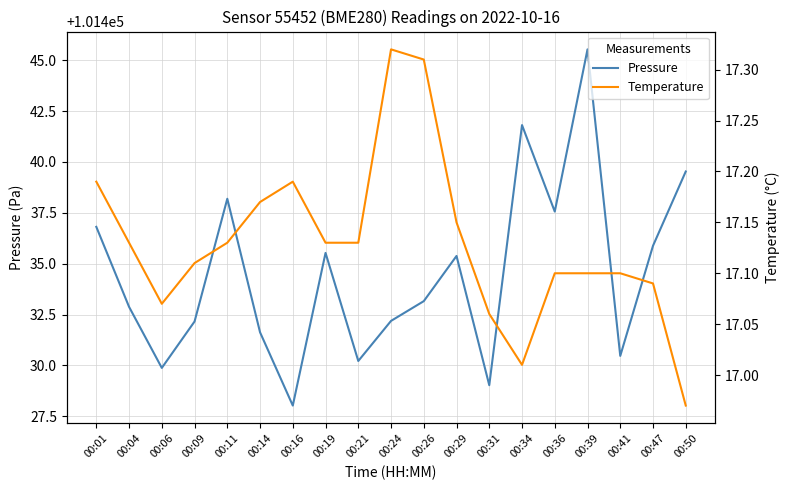

Reading right to left, what are all the values shown in this chart?

Pressure: 101439.5	101435.9	101430.5	101445.5	101437.6	101441.8	101429.0	101435.4	101433.2	101432.2	101430.2	101435.5	101428.0	101431.6	101438.2	101432.2	101429.9	101432.9	101436.8
Temperature: 17.0	17.1	17.1	17.1	17.1	17.0	17.1	17.1	17.3	17.3	17.1	17.1	17.2	17.2	17.1	17.1	17.1	17.1	17.2